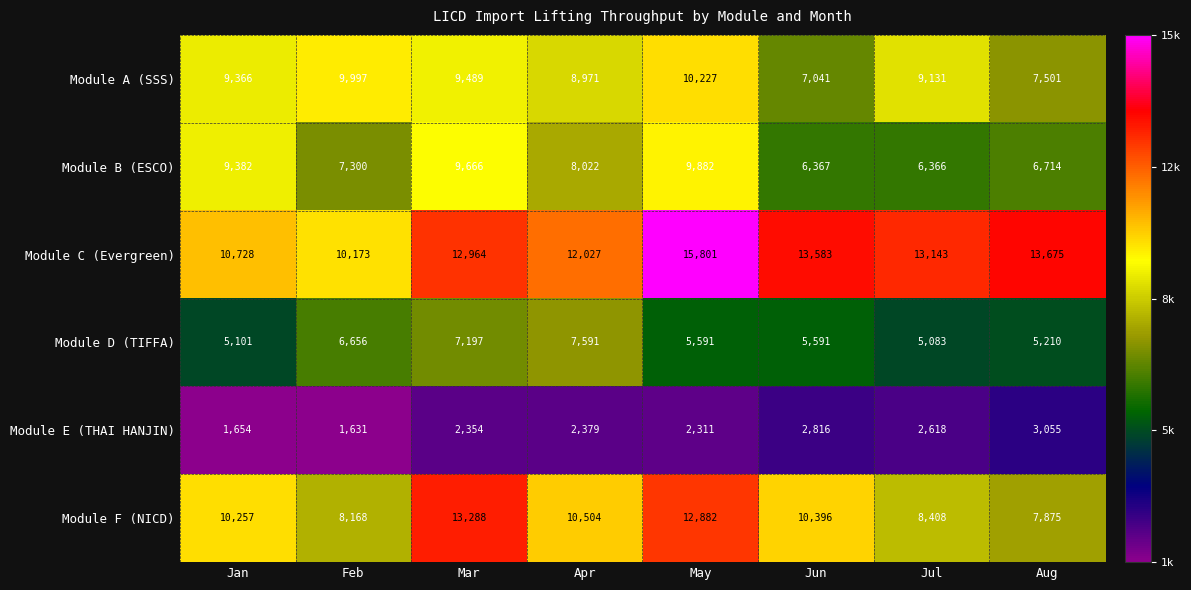

What is the difference between the maximum and minimum values in the Module C (Evergreen) series?

5628